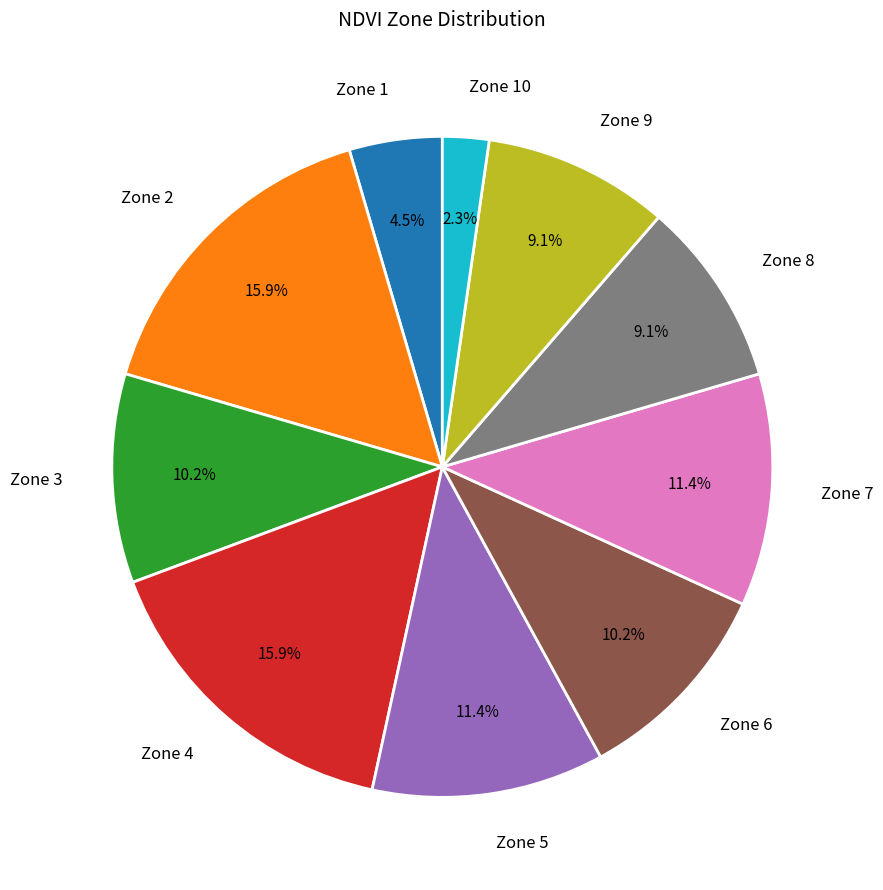

Does Zone 8 represent more than half of the total?

No